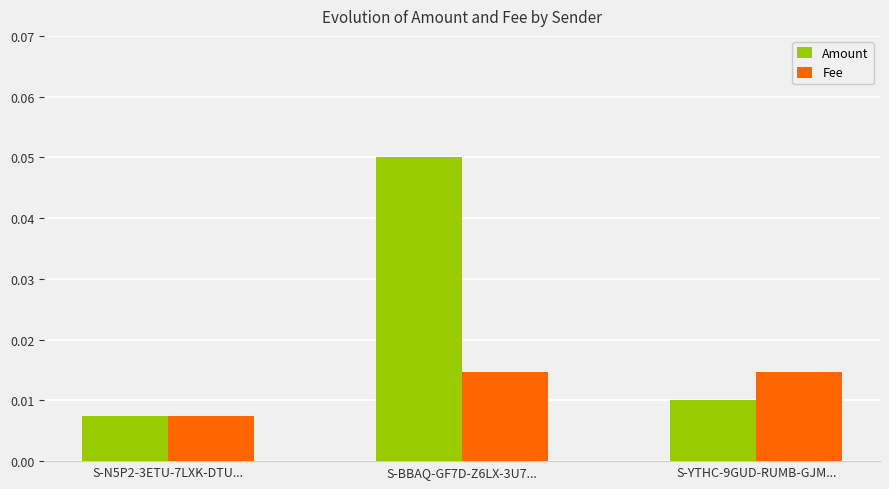

Which label corresponds to the largest value in the chart?

S-BBAQ-GF7D-Z6LX-3U7...